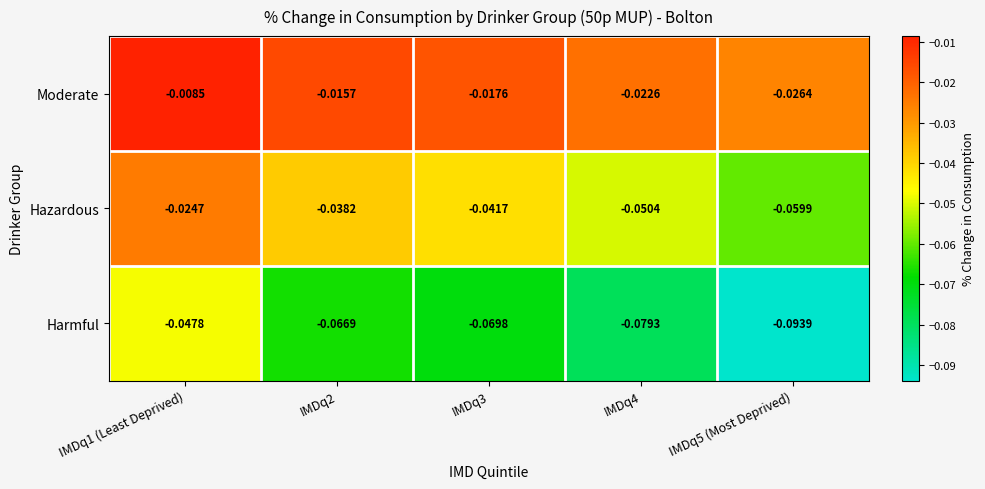

Between IMDq2 and IMDq5 (Most Deprived), which series saw the biggest shift?

Harmful